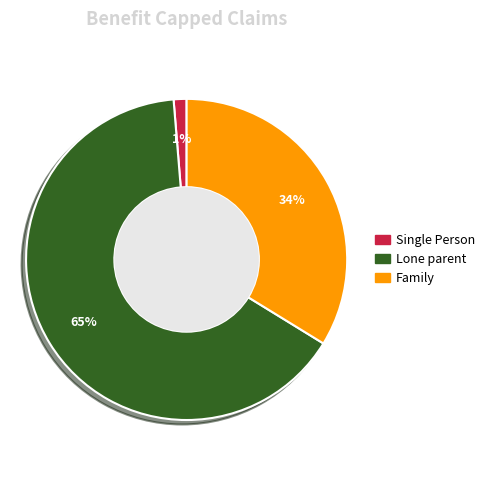

Do Lone parent and Family together represent more than half of the pie?

Yes